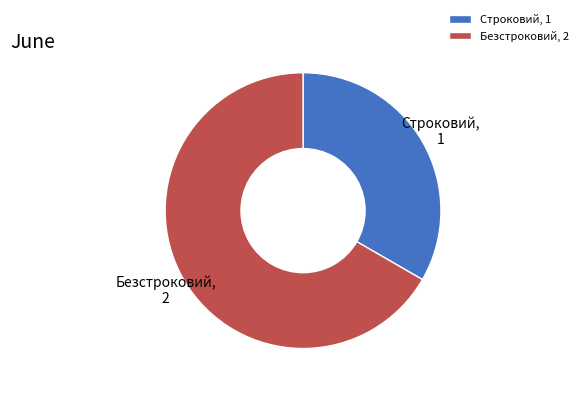

Approximately how many times larger is the value at Безстроковий compared to Строковий?

2.0